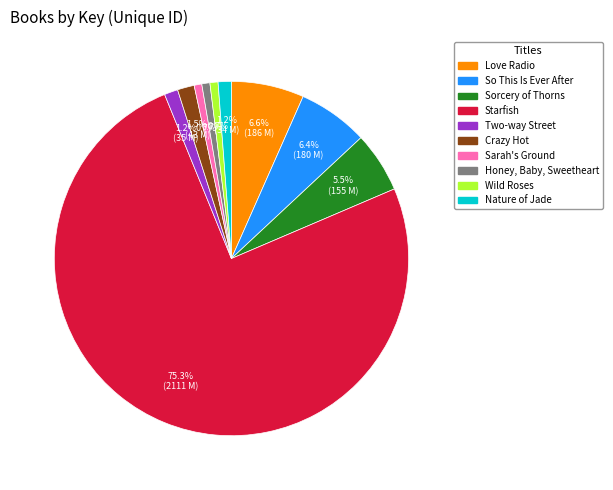

The Starfish slice represents 70% of the pie. True or false?

False